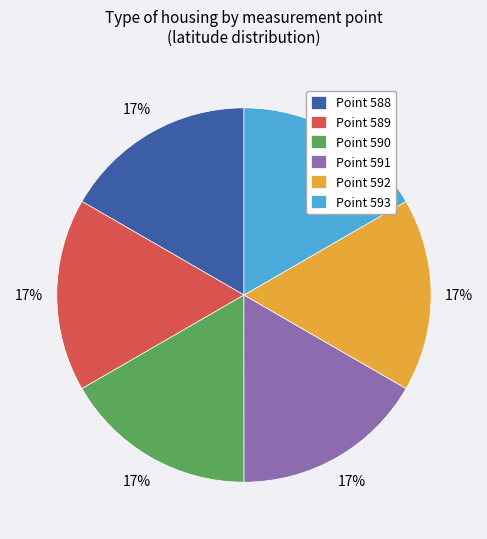

What percentage is the Point 592 slice, to the nearest percent?

17%